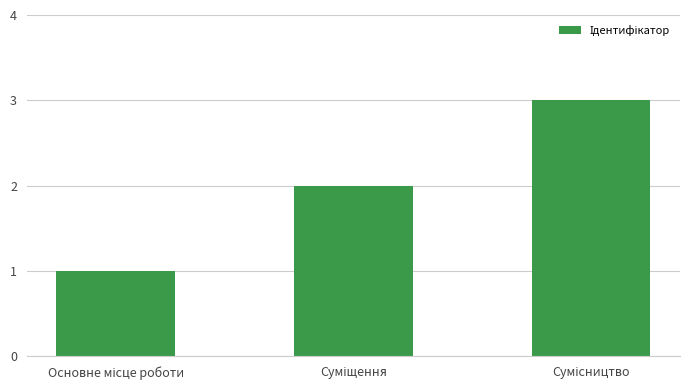

What is the greatest value displayed?

3